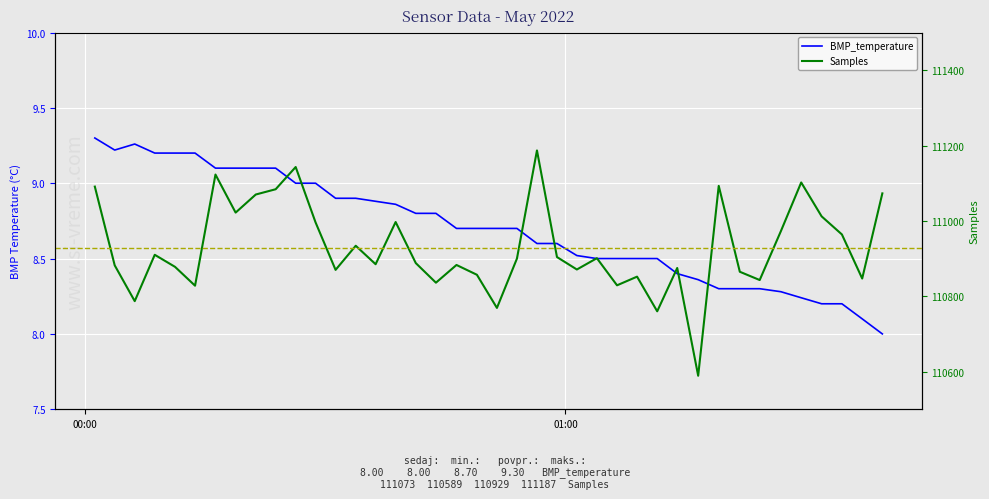

Reading right to left, what are all the values shown in this chart?

BMP_temperature: 8.0	8.1	8.2	8.2	8.2	8.3	8.3	8.3	8.3	8.4	8.4	8.5	8.5	8.5	8.5	8.5	8.6	8.6	8.7	8.7	8.7	8.7	8.8	8.8	8.9	8.9	8.9	8.9	9.0	9.0	9.1	9.1	9.1	9.1	9.2	9.2	9.2	9.3	9.2	9.3
Samples: 111073.0	110847.0	110964.0	111012.0	111102.0	110973.0	110843.0	110865.0	111093.0	110589.0	110875.0	110760.0	110852.0	110829.0	110901.0	110871.0	110904.0	111187.0	110900.0	110769.0	110857.0	110883.0	110836.0	110888.0	110997.0	110885.0	110934.0	110870.0	110996.0	111143.0	111084.0	111070.0	111022.0	111123.0	110828.0	110878.0	110910.0	110787.0	110882.0	111091.0